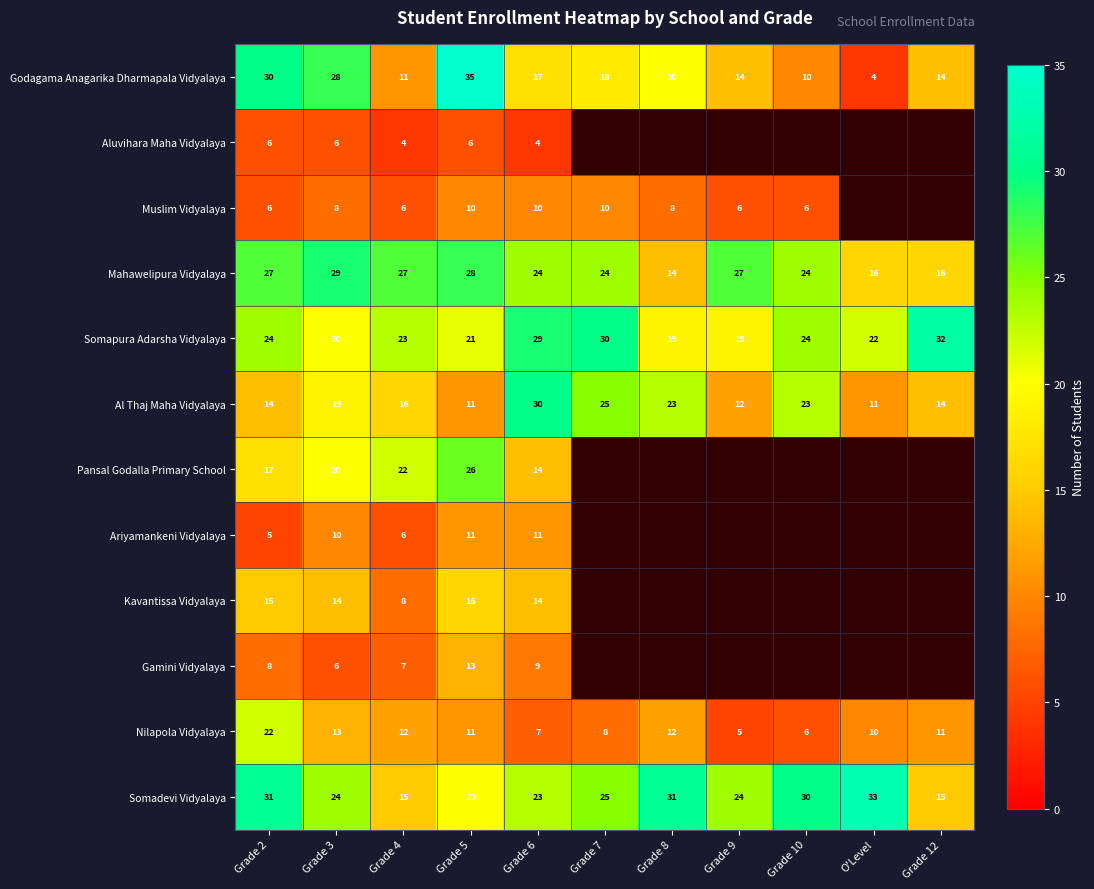

Is it true that Muslim Vidyalaya equals 15 at Grade 5?

False